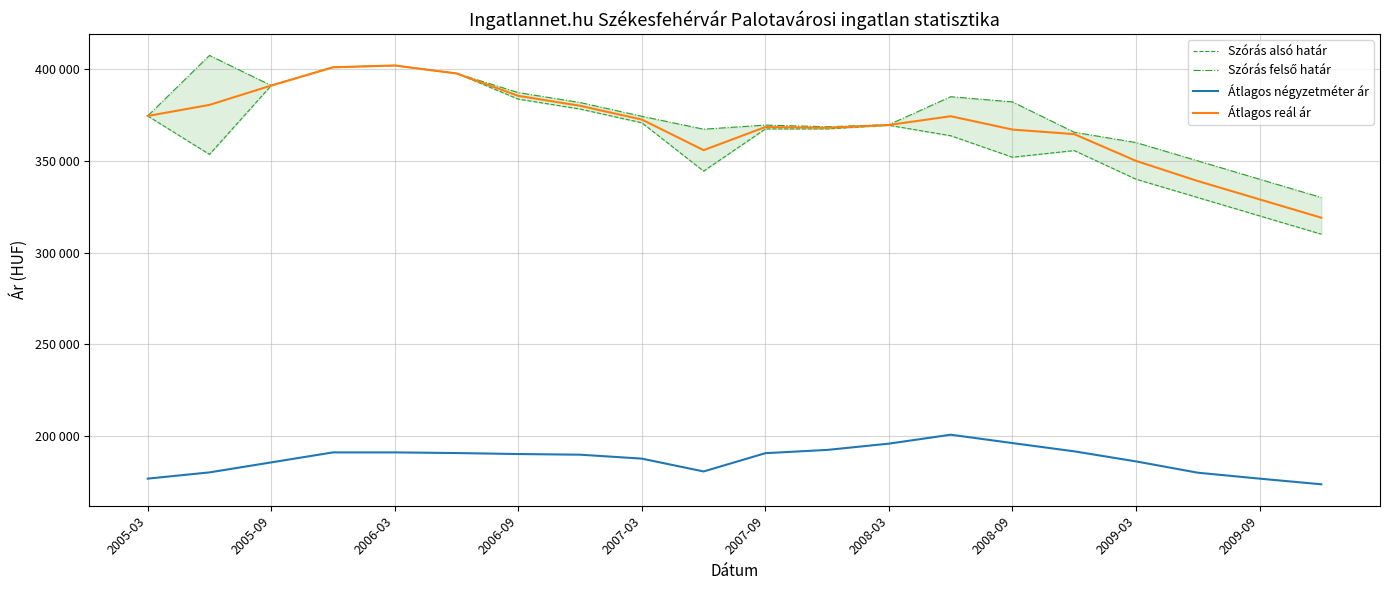

Reading left to right, list all the values displayed in this chart.

Szórás alsó határ: 374516	353552	391128	401100	402074	397734	383718	378295	370787	344409	367425	367454	369403	363723	351999	355629	340000	330000	320000	310000
Szórás felső határ: 374516	407548	391128	401100	402074	397734	387258	381835	374327	367295	369533	368624	369775	385021	382171	365629	360000	350000	340000	330000
Átlagos négyzetméter ár: 176591	180000	185454	190909	190909	190551	190015	189657	187505	180504	190488	192260	195686	200561	195992	191485	185992	179823	176591	173500
Átlagos reál ár: 374516	380550	391128	401100	402074	397734	385488	380065	372557	355852	368479	368039	369589	374372	367085	364602	350000	339000	329000	319000